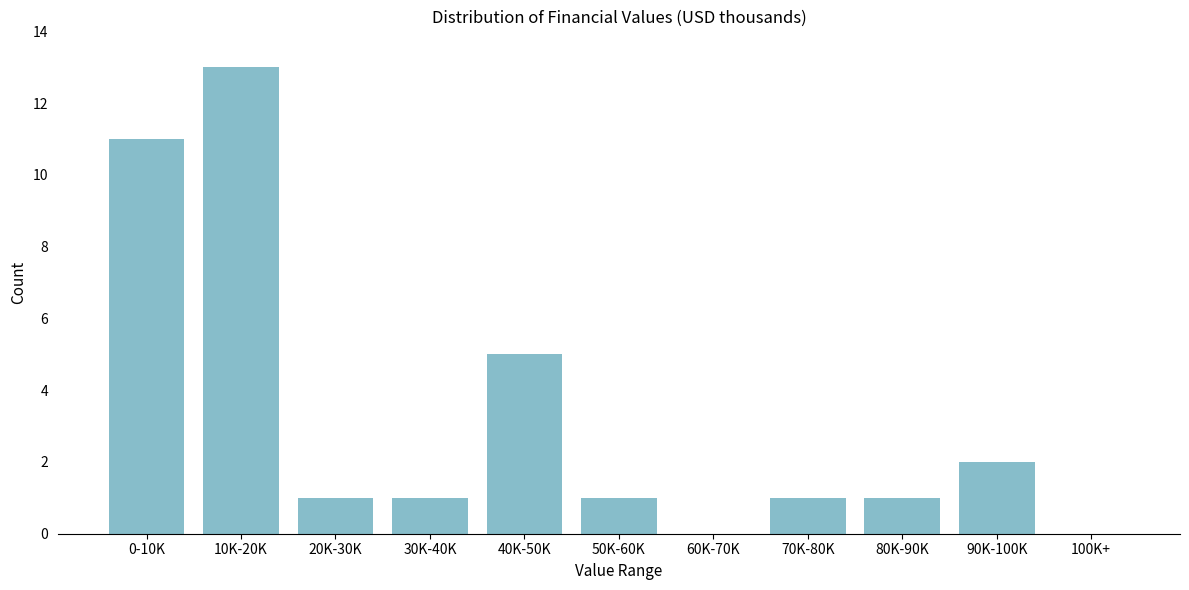

Reading right to left, extract all data points from this chart.

100K+=0	90K-100K=2	80K-90K=1	70K-80K=1	60K-70K=0	50K-60K=1	40K-50K=5	30K-40K=1	20K-30K=1	10K-20K=13	0-10K=11